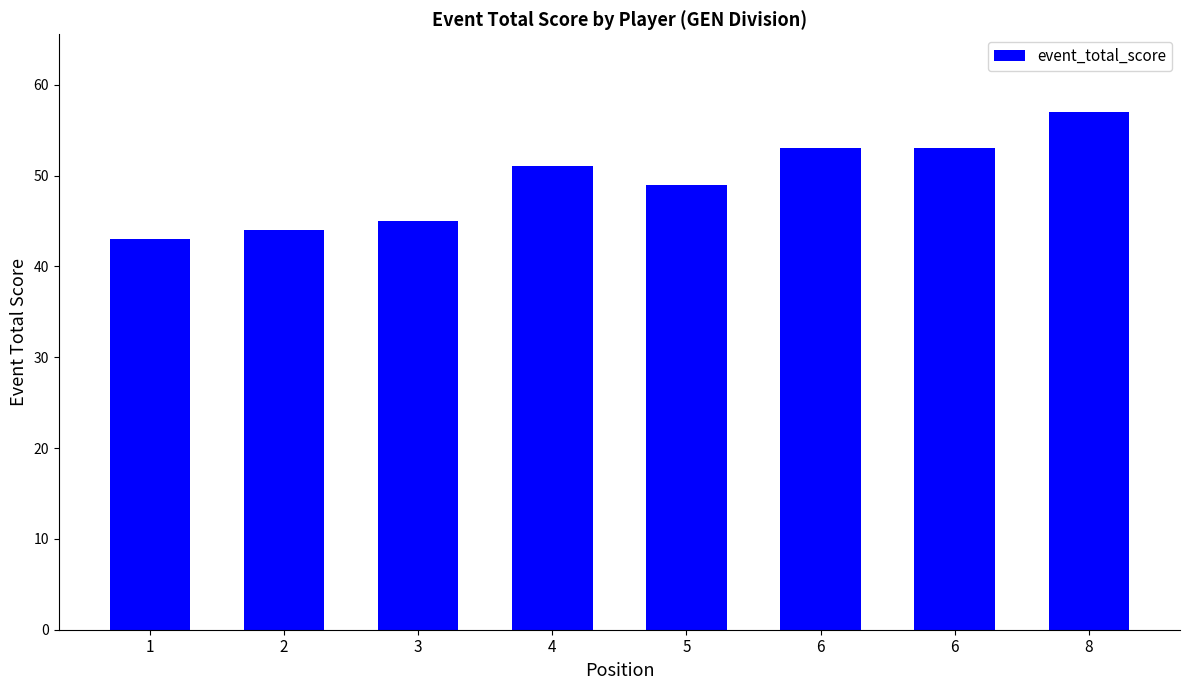

How many bars are there in total?

8